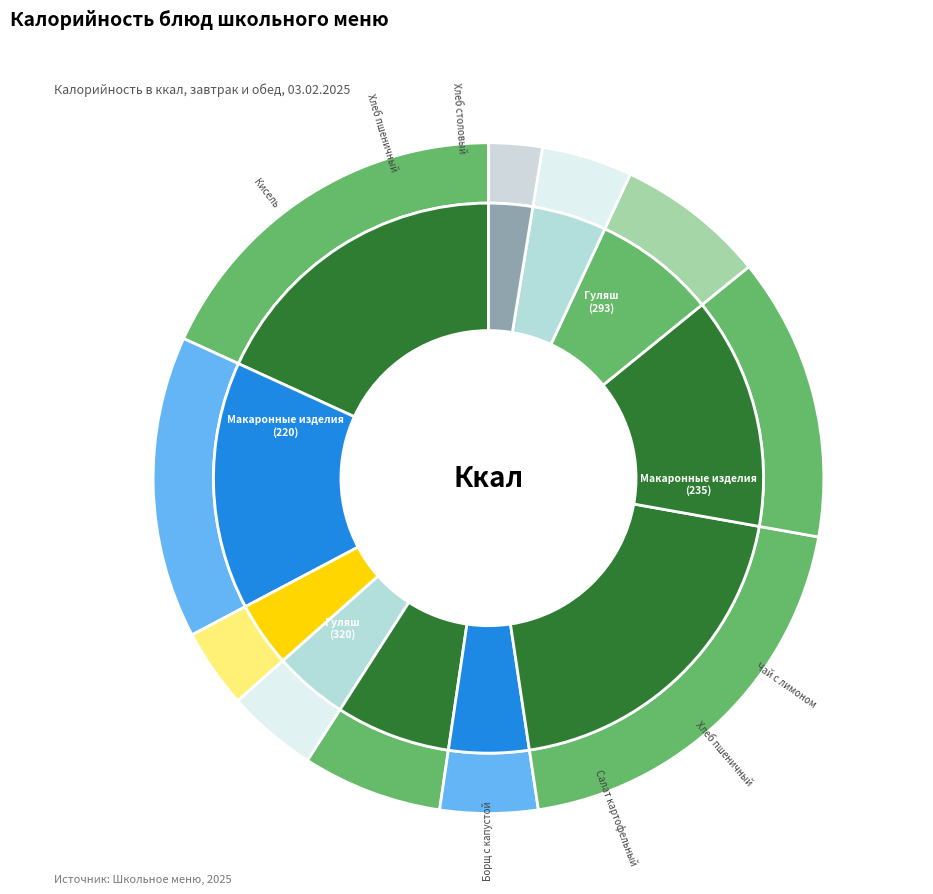

How much of the chart is everything except Макаронные изделия (обед)?

86.3%